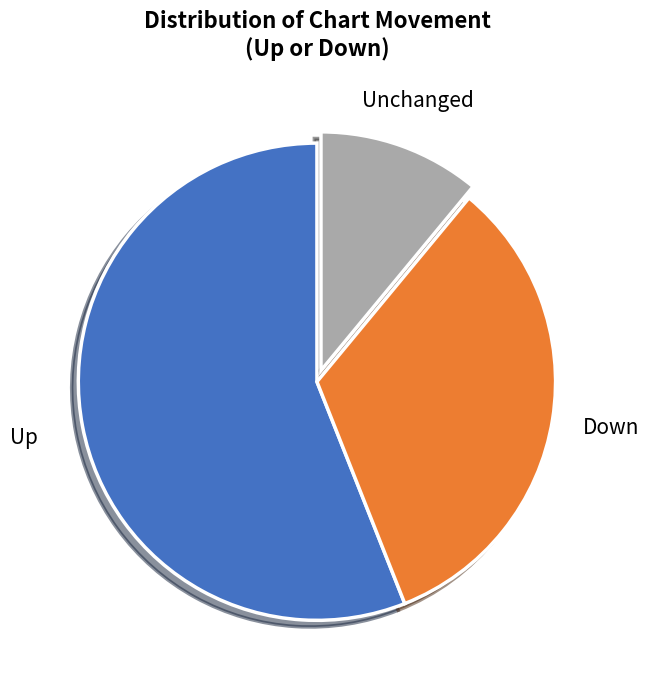

How many slices are in this pie chart?

3